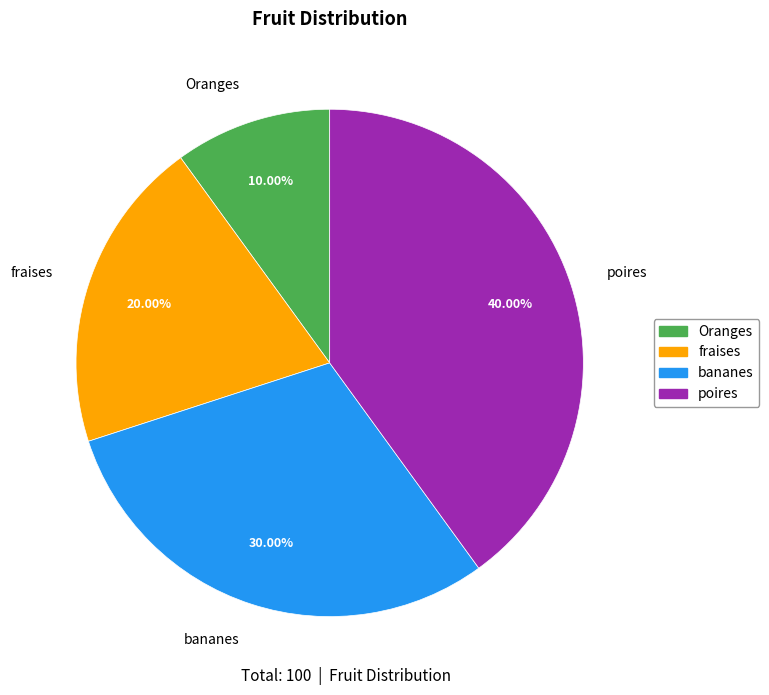

Count the number of slices in the pie.

4